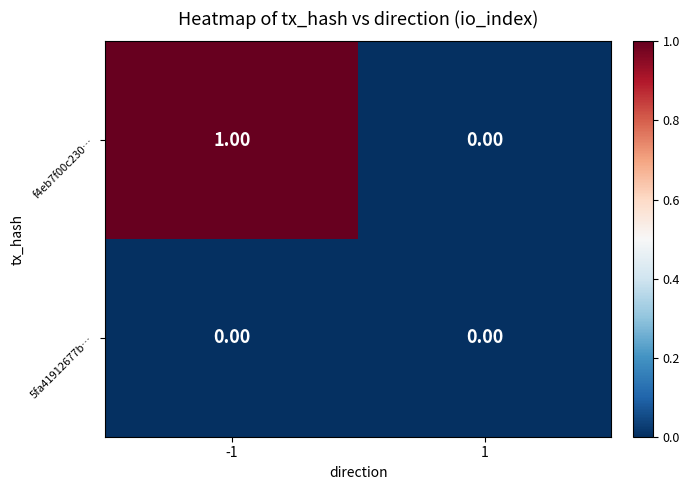

List the labels in order of f4eb7f00c230… value, largest first.

-1, 1